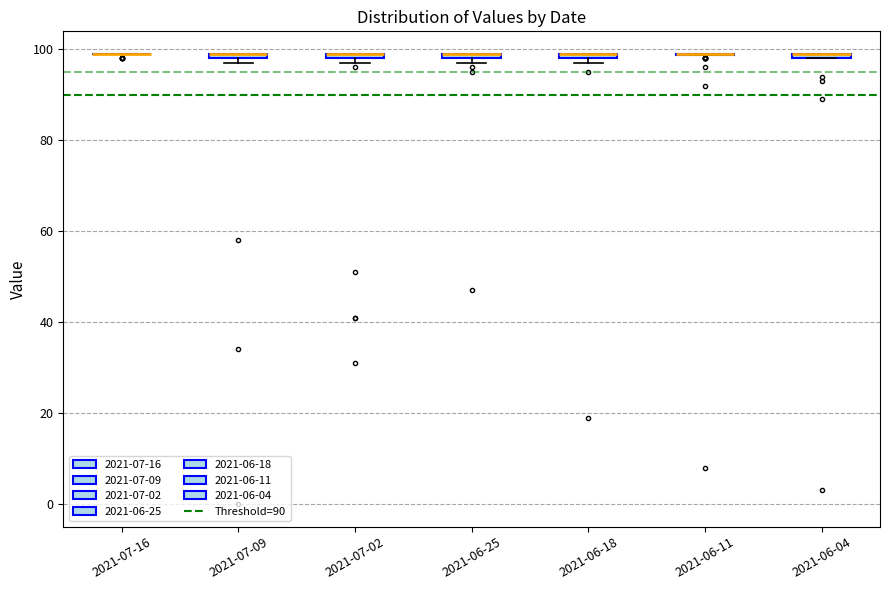

Where is the upper edge of the box for 2021-06-18 on the y-axis? The values are not printed on the chart, so give them approximately, as read against the axis.

100